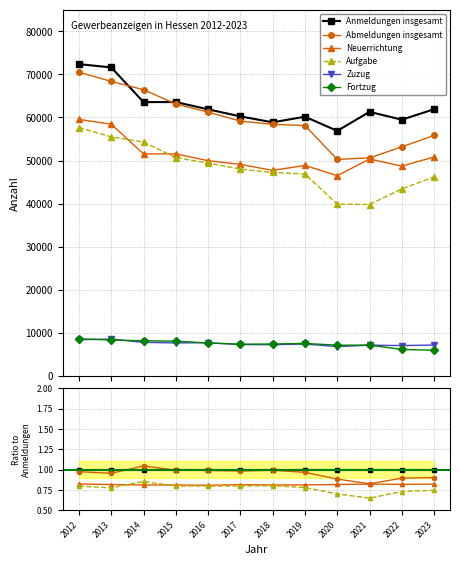

True or false: Fortzug and Neuerrichtung cross at least once.

False